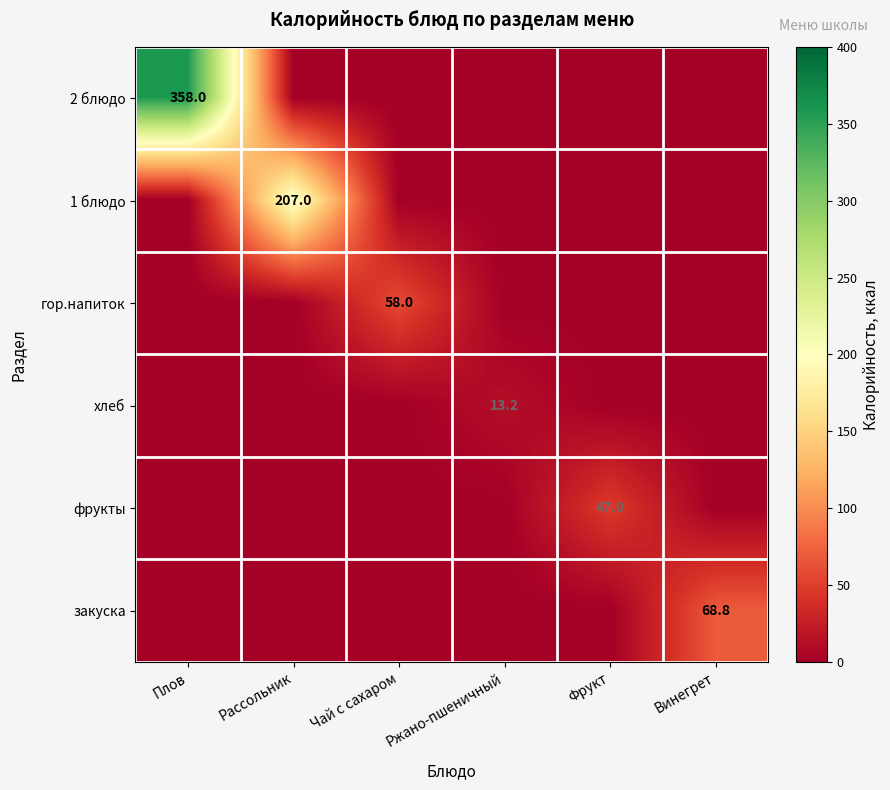

The 1 блюдо series shows 337.7 at Рассольник. True or false?

False